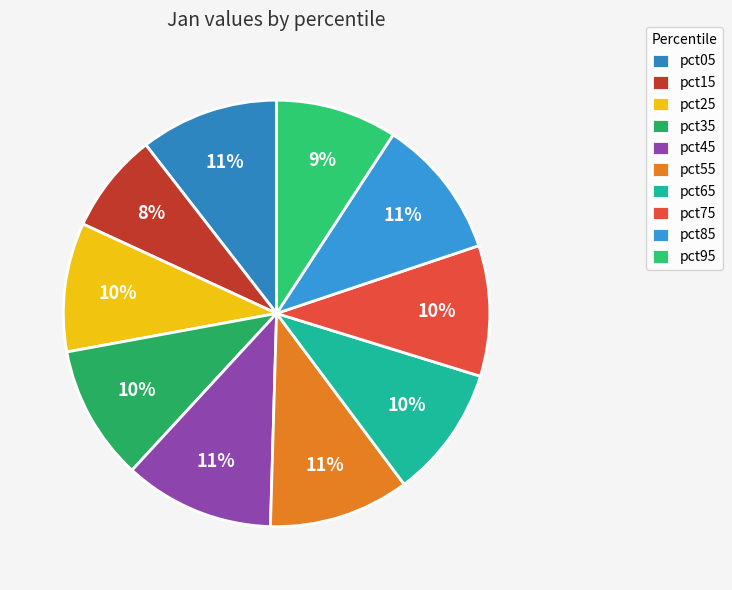

What percentage is the pct45 slice, to the nearest percent?

11%